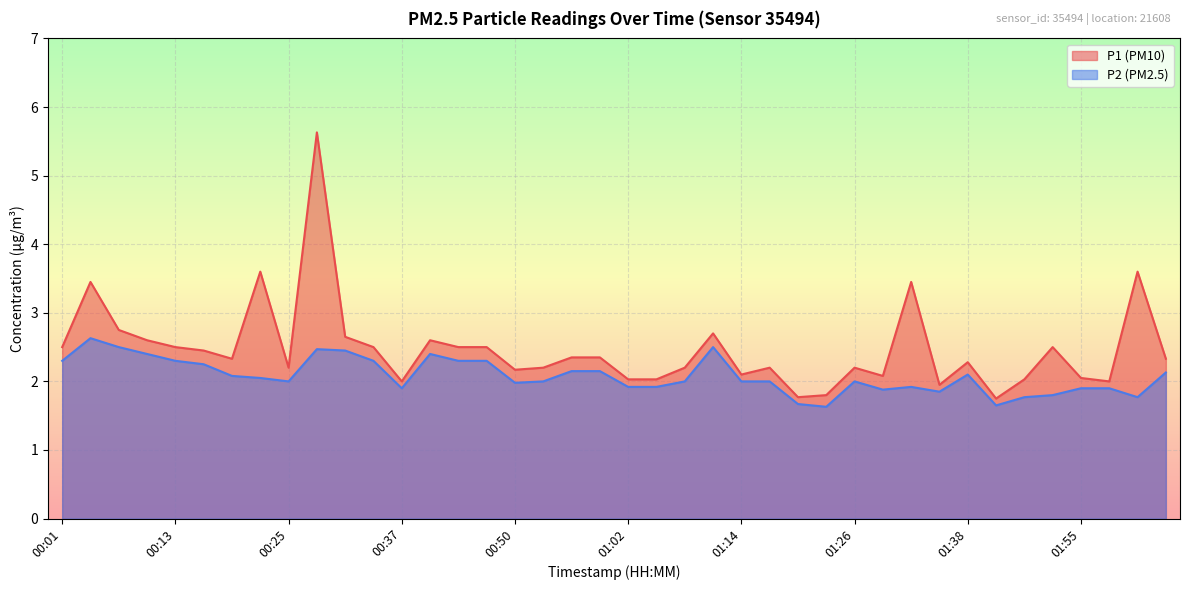

How many values in the P1 series exceed 2?

34